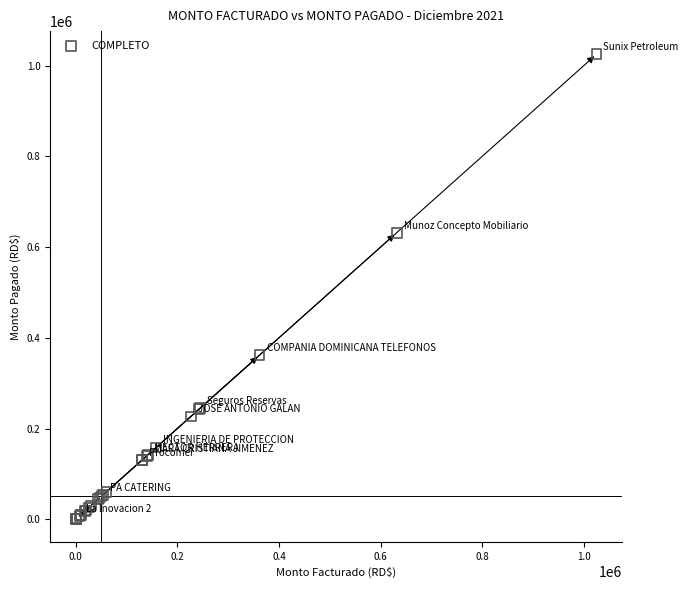

What Y value in the scatter plot is closest to 512883?

631713.0